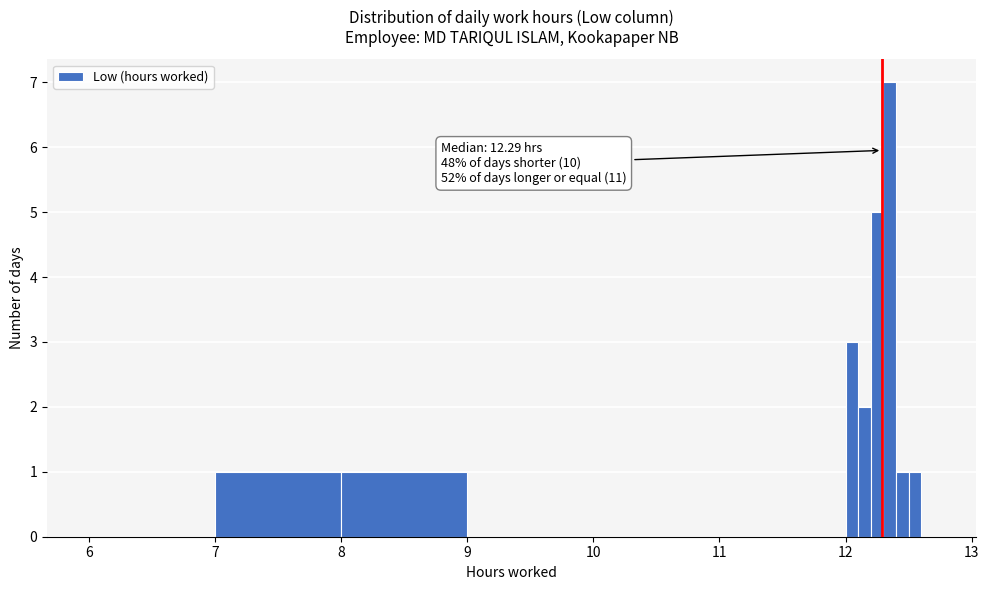

Around what value on the x-axis is the tallest bar? Give the approximate position of its centre, as read against the axis.

12.4